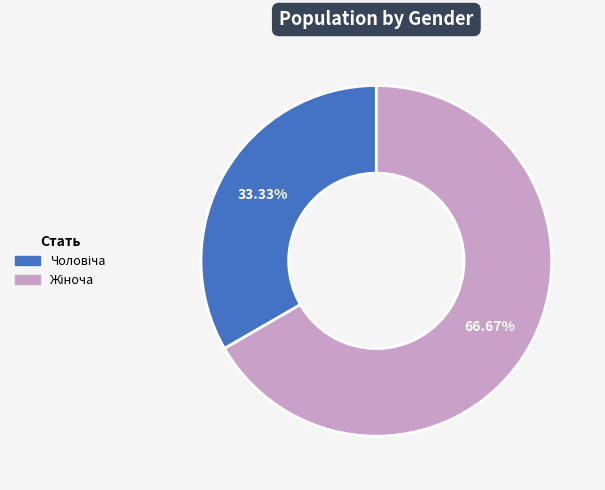

To the nearest percent, what is the average slice percentage?

50%